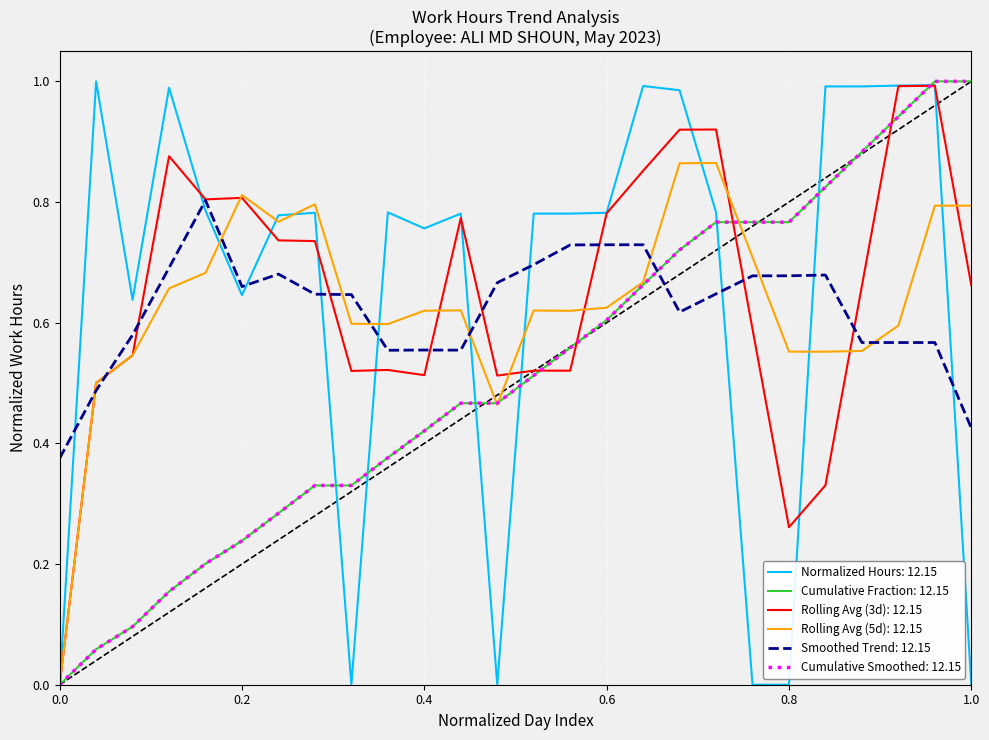

Does the chart display data point markers on the line(s)?

No